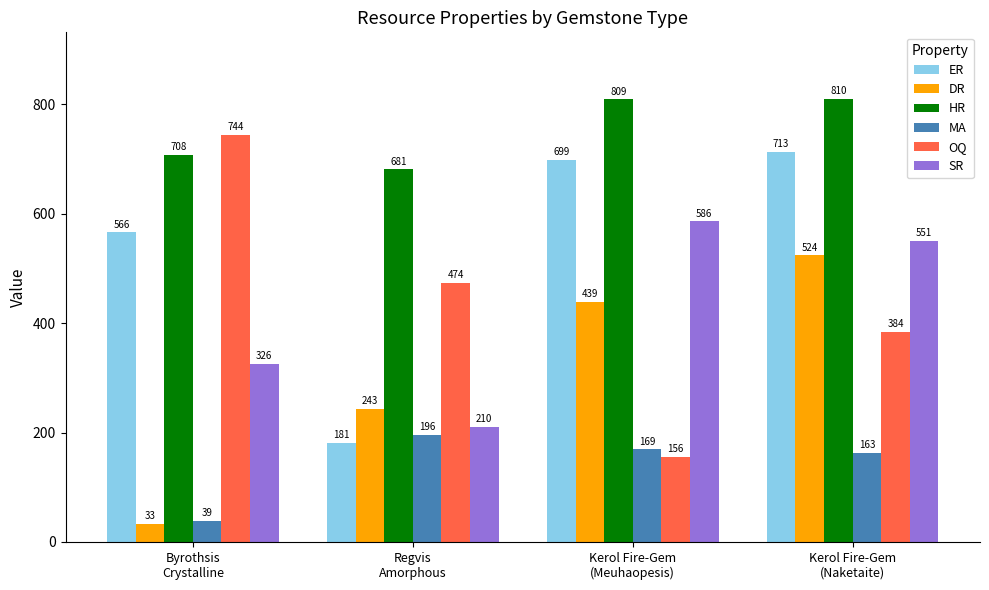

How many bars are there in each group?

6